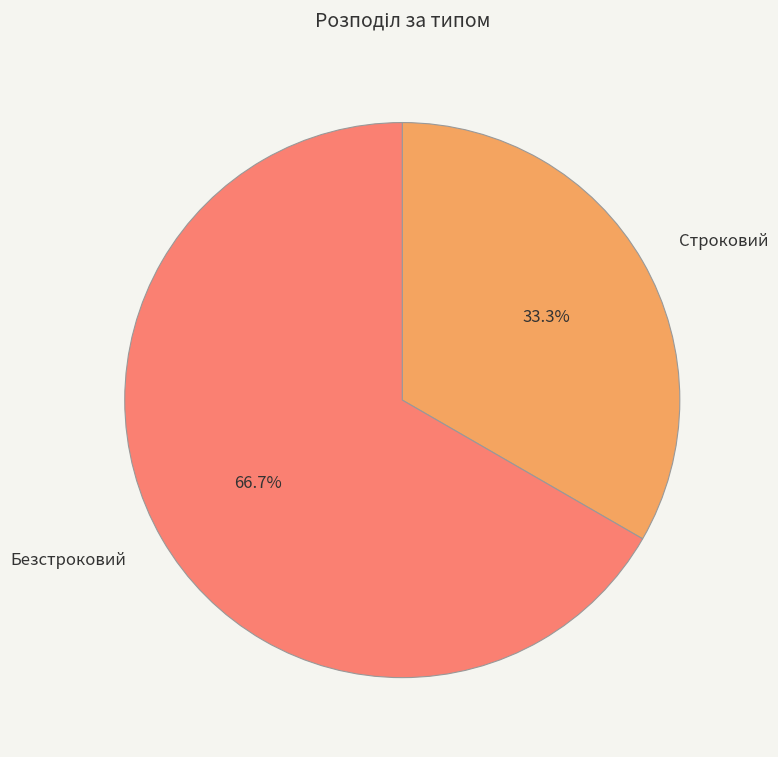

True or false: Строковий accounts for 27% of the total.

False